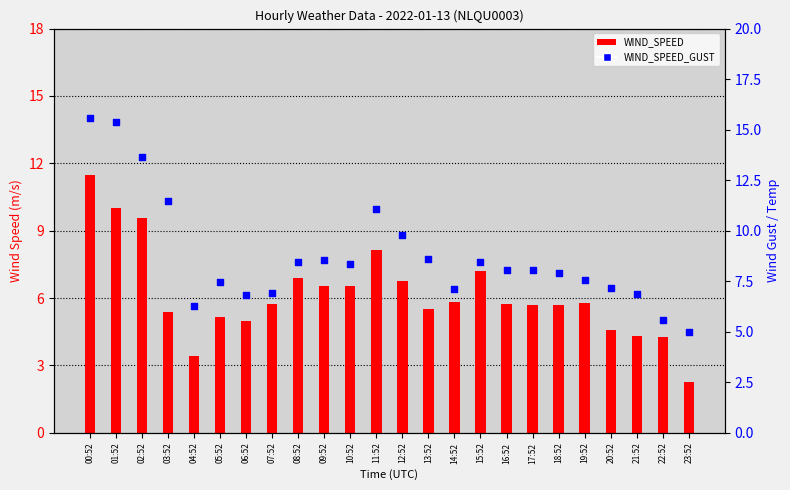

Which series has the largest Y range (max minus min)?

WIND_SPEED_GUST